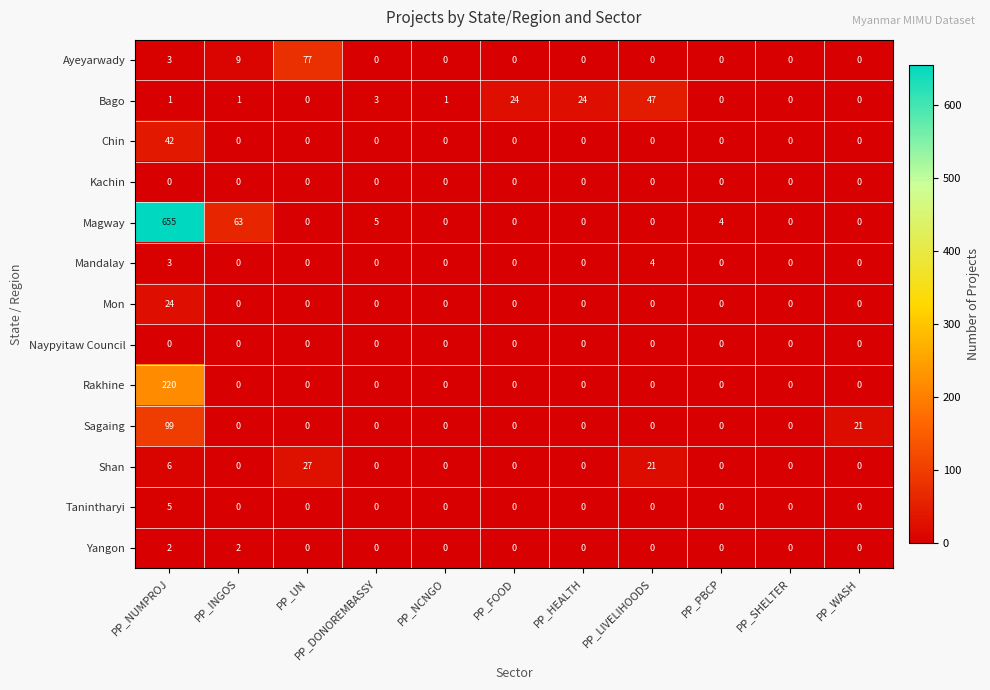

True or false: Sagaing has a value of 33 at PP_HEALTH.

False